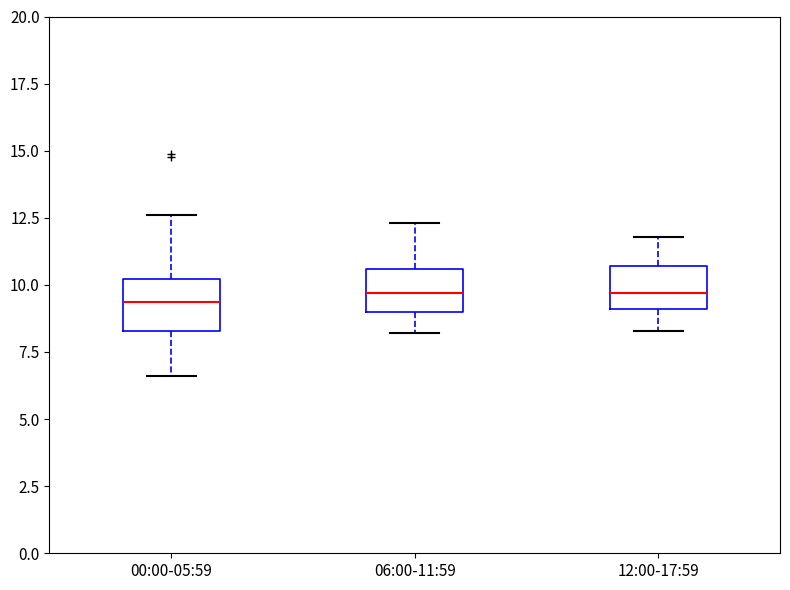

Reading left to right, transcribe this box plot: for each box, give where its median line is, the range the box spans, and where its two whiskers end, as read against the y-axis. The values are not printed on the chart, so give them approximately, as read against the axis.

00:00-05:59: median 9.5, box 8.5 to 10.0, whiskers 6.5 to 12.5
06:00-11:59: median 9.5, box 9.0 to 10.5, whiskers 8.0 to 12.5
12:00-17:59: median 9.5, box 9.0 to 10.5, whiskers 8.5 to 12.0